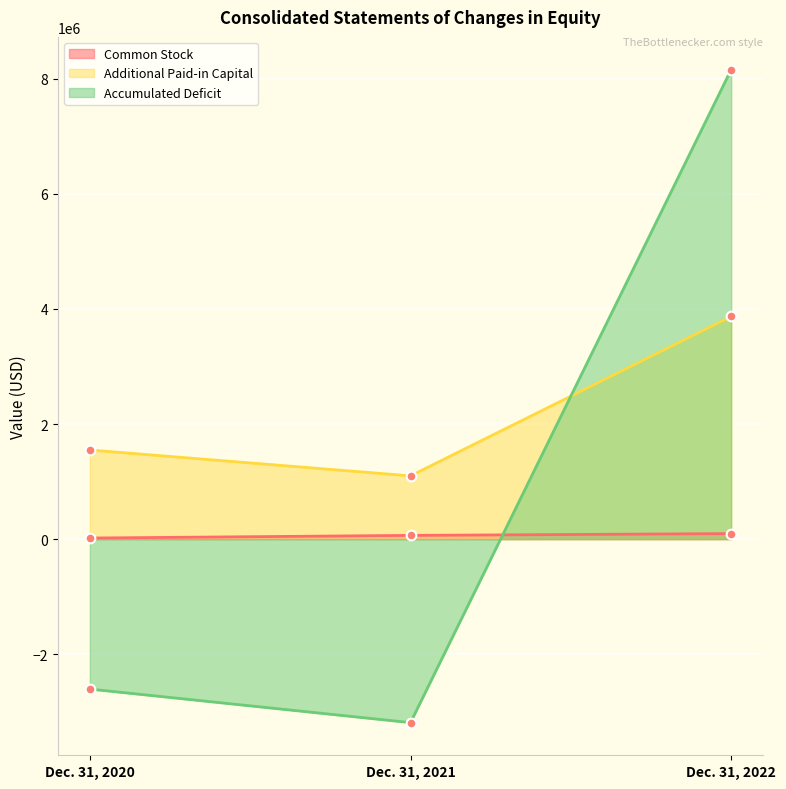

Read the Additional Paid-in Capital value at Dec. 31, 2021.

1099599